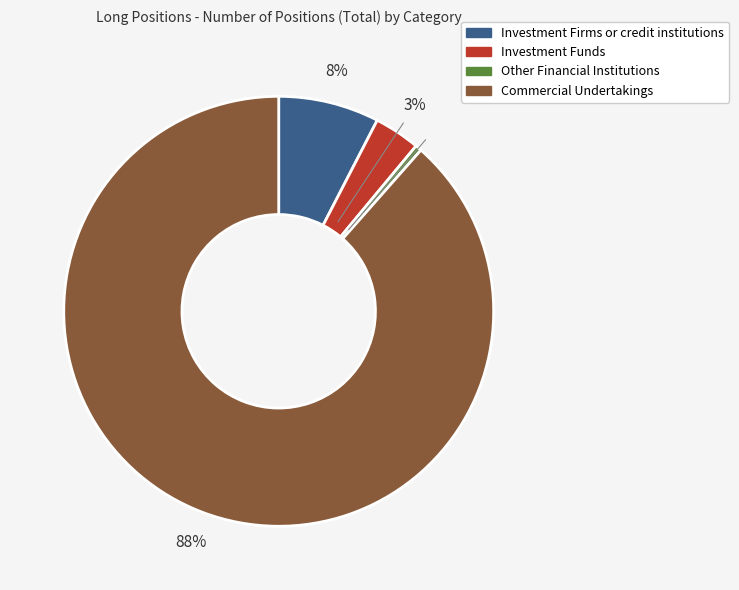

Count the number of slices in the pie.

4